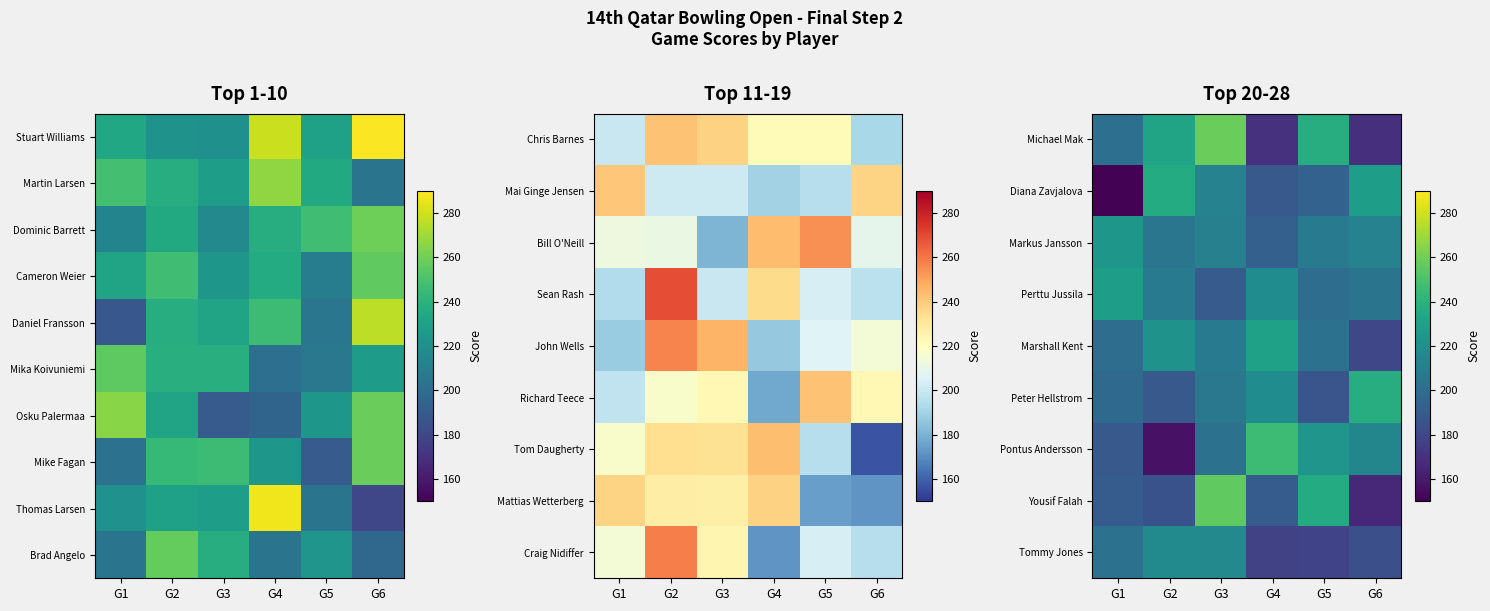

List the series in order of their peak value, highest first.

Michael Mak, Brad Angelo, Yousif Falah, Pontus Andersson, Peter Hellstrom, Diana Zavjalova, Marshall Kent, Perttu Jussila, Markus Jansson, Tommy Jones